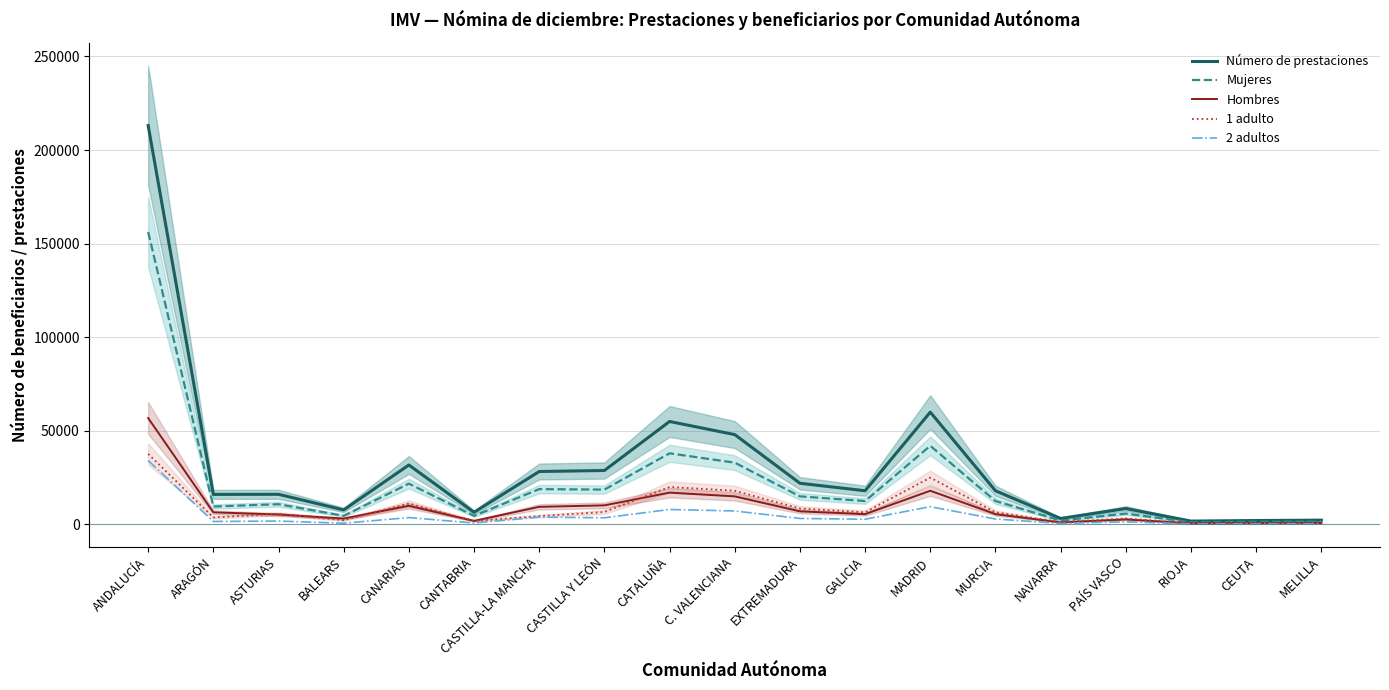

What is the difference between the 2 adultos values at PAÍS VASCO and C. VALENCIANA?

5800